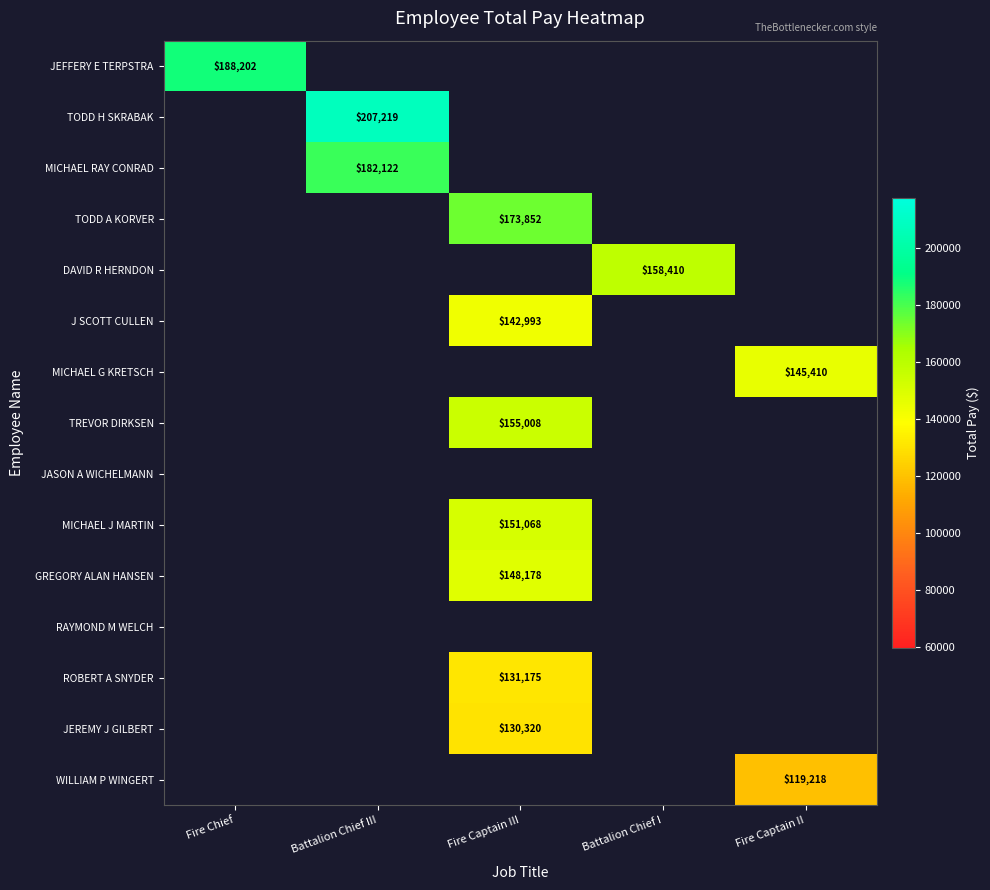

Which series has the widest spread of values?

JEFFERY E TERPSTRA